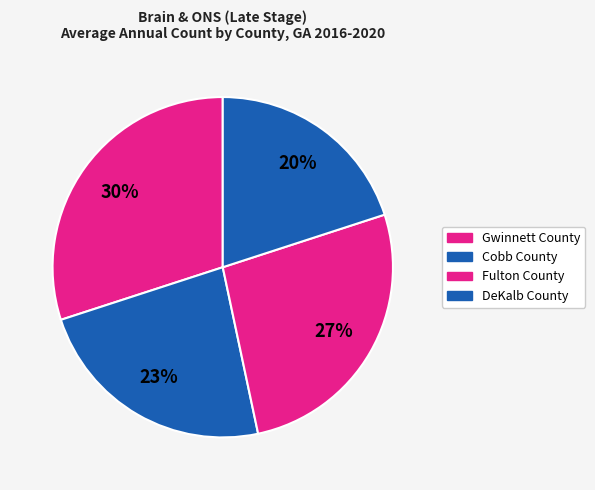

Count the number of slices in the pie.

4